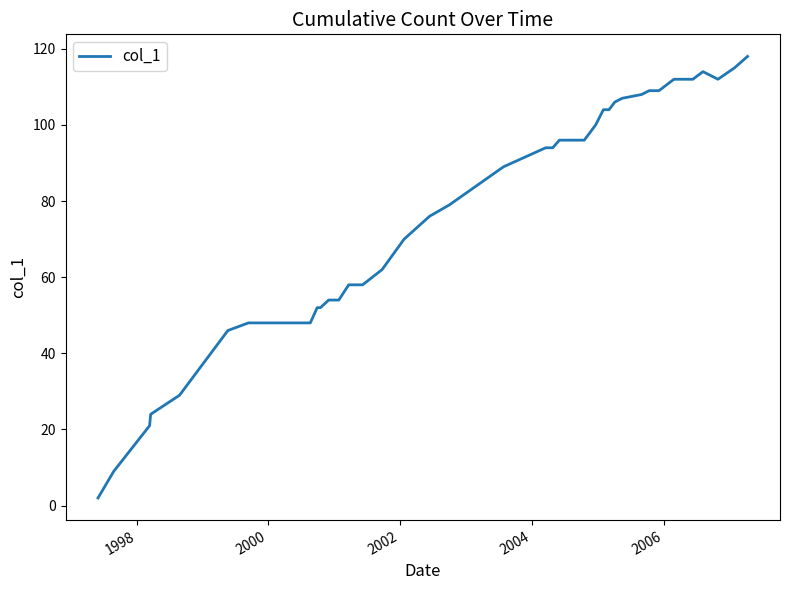

What is the greatest value displayed?

118